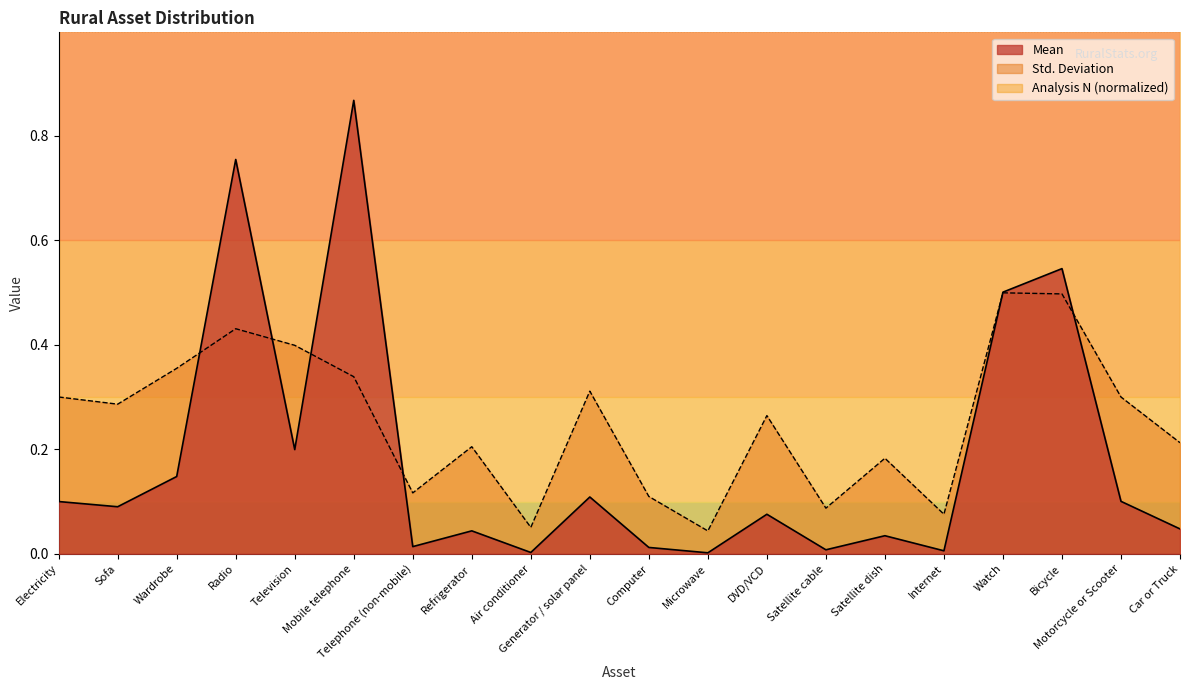

Between which two adjacent categories do Mean and Std. Deviation first intersect?

Wardrobe and Radio